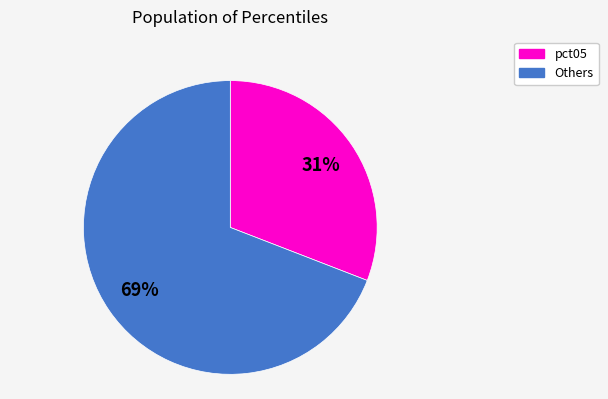

To the nearest percent, what is the average slice percentage?

50%